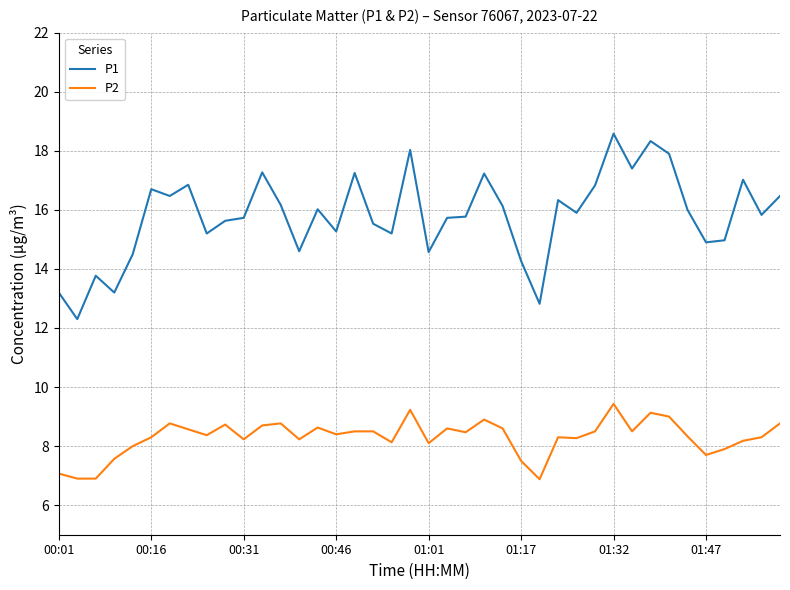

Which series has the largest range (max minus min)?

P1